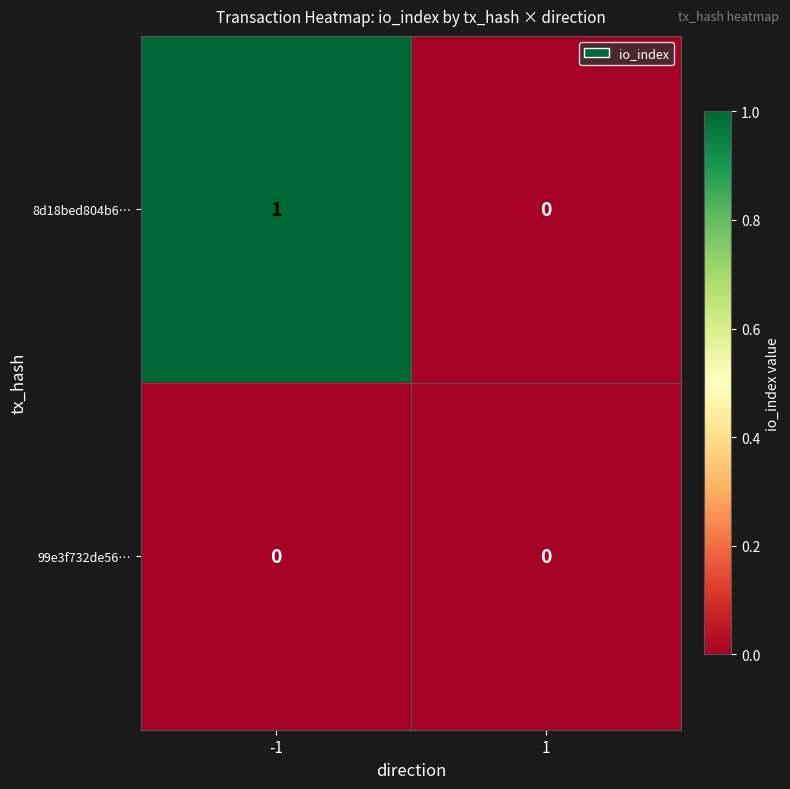

At -1, list the series in order from largest to smallest.

8d18bed804b6…, 99e3f732de56…